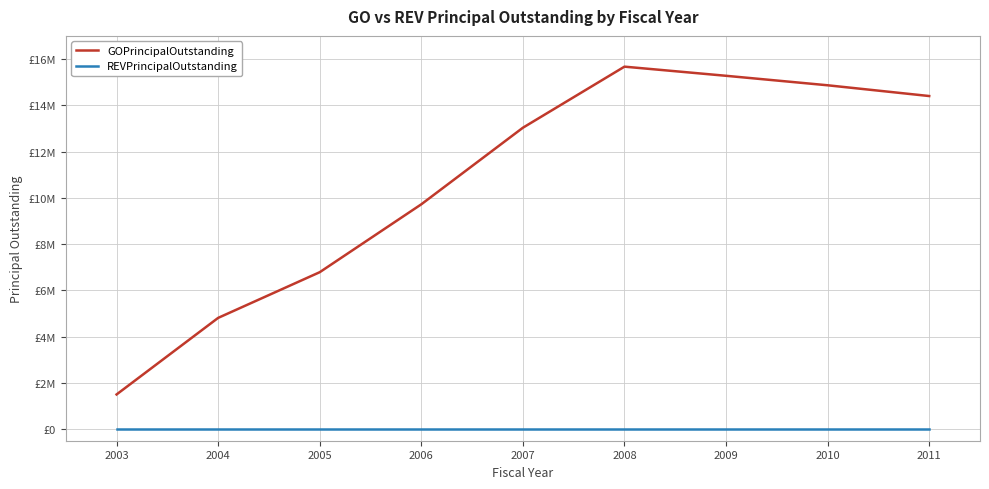

True or false: REVPrincipalOutstanding and GOPrincipalOutstanding intersect in this chart.

False